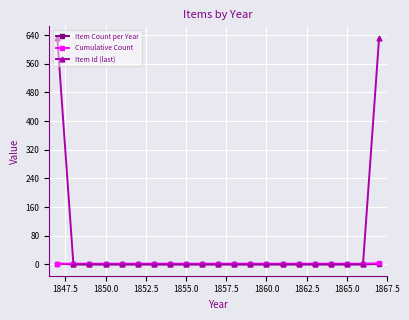

Which series has the widest spread of values?

Item Id (last)